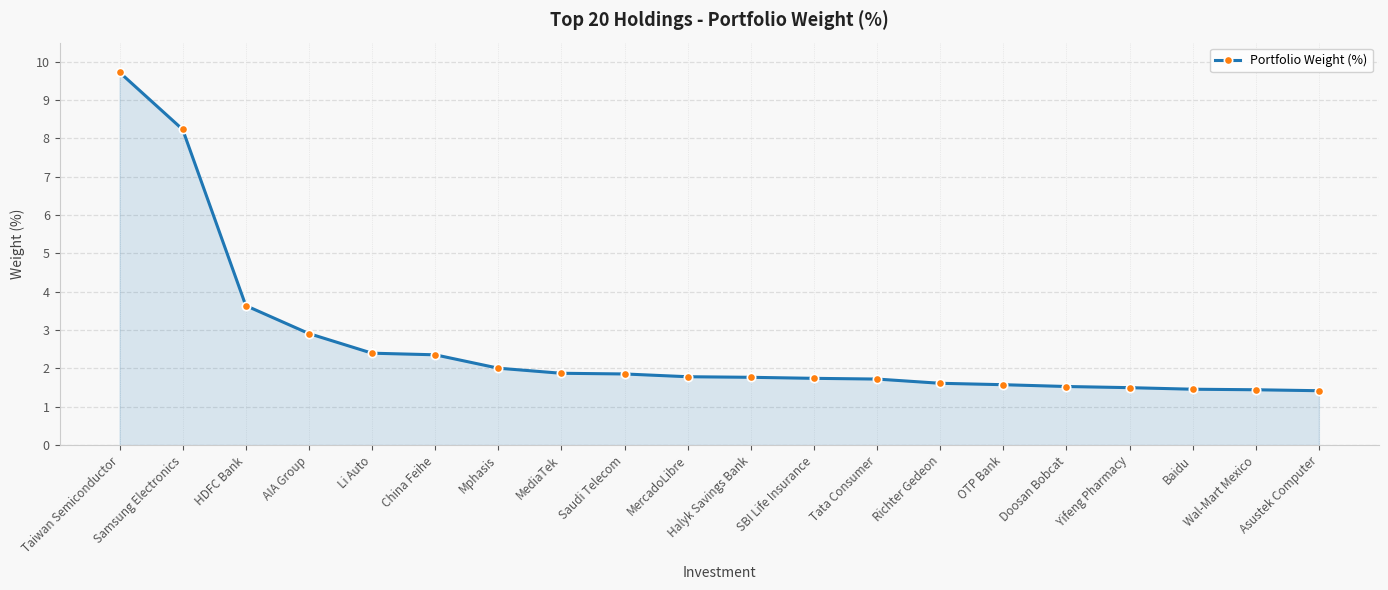

What is the label of the 19th point from the left?

Wal-Mart Mexico